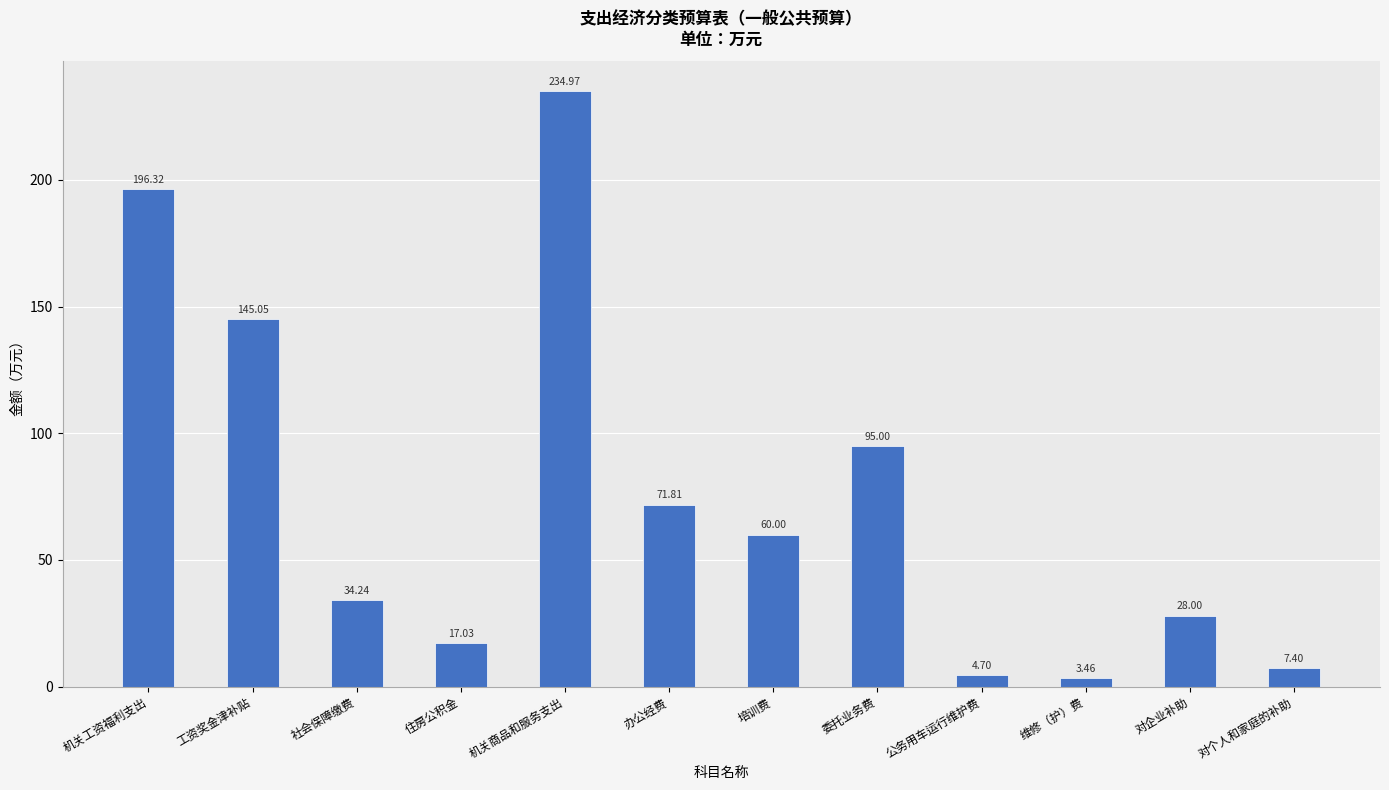

At which label is the value closest to 119?

委托业务费